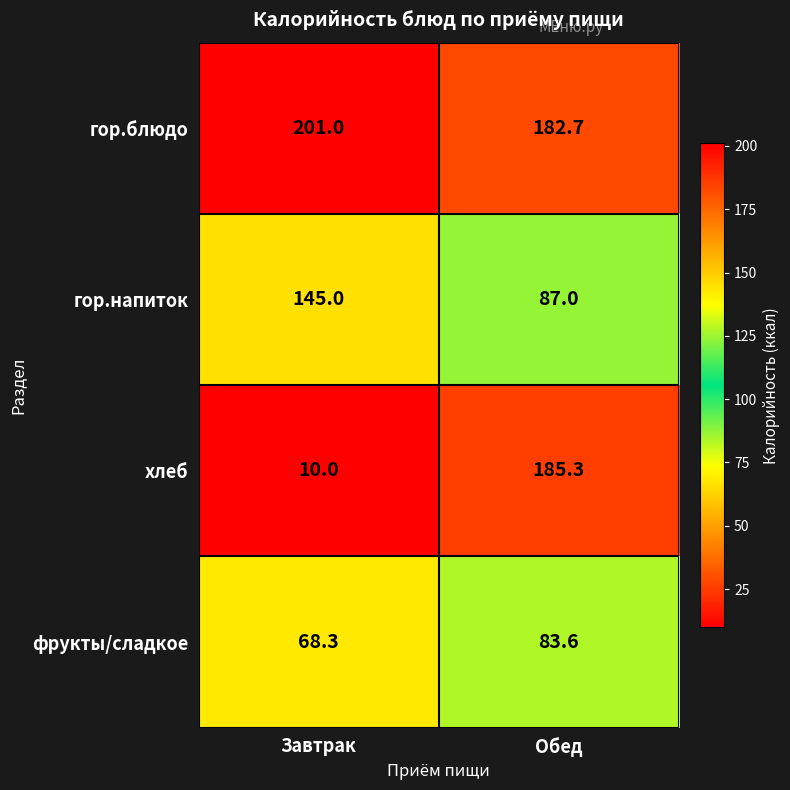

What is the sum of all хлеб values?

195.3